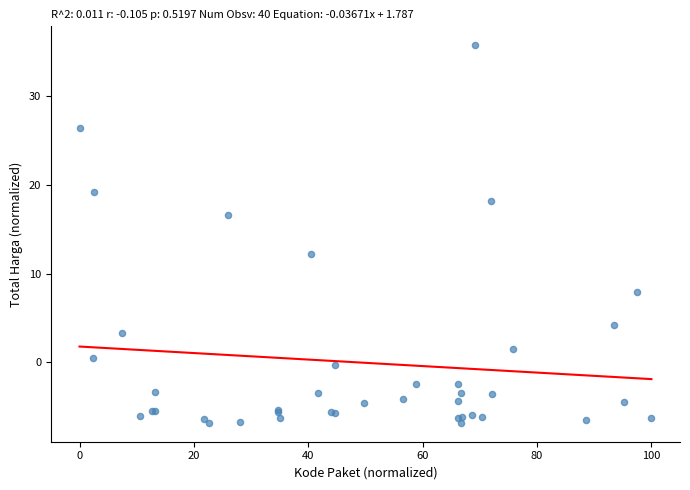

What Y value in the scatter plot is closest to 14?

12.2